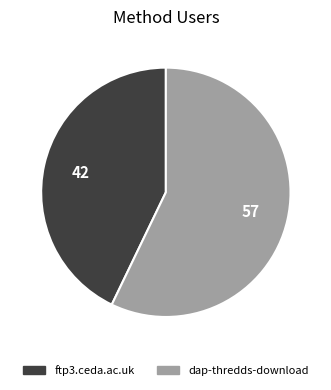

Which category has the smallest portion of the pie?

ftp3.ceda.ac.uk